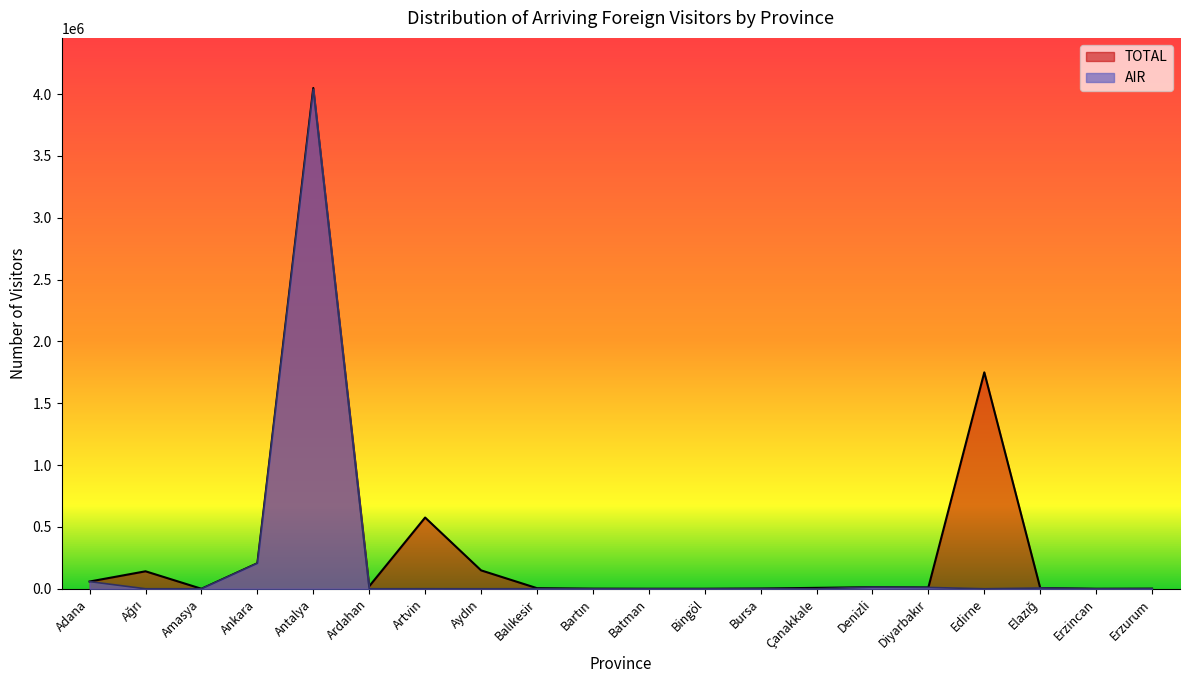

True or false: AIR and TOTAL cross at least once.

False